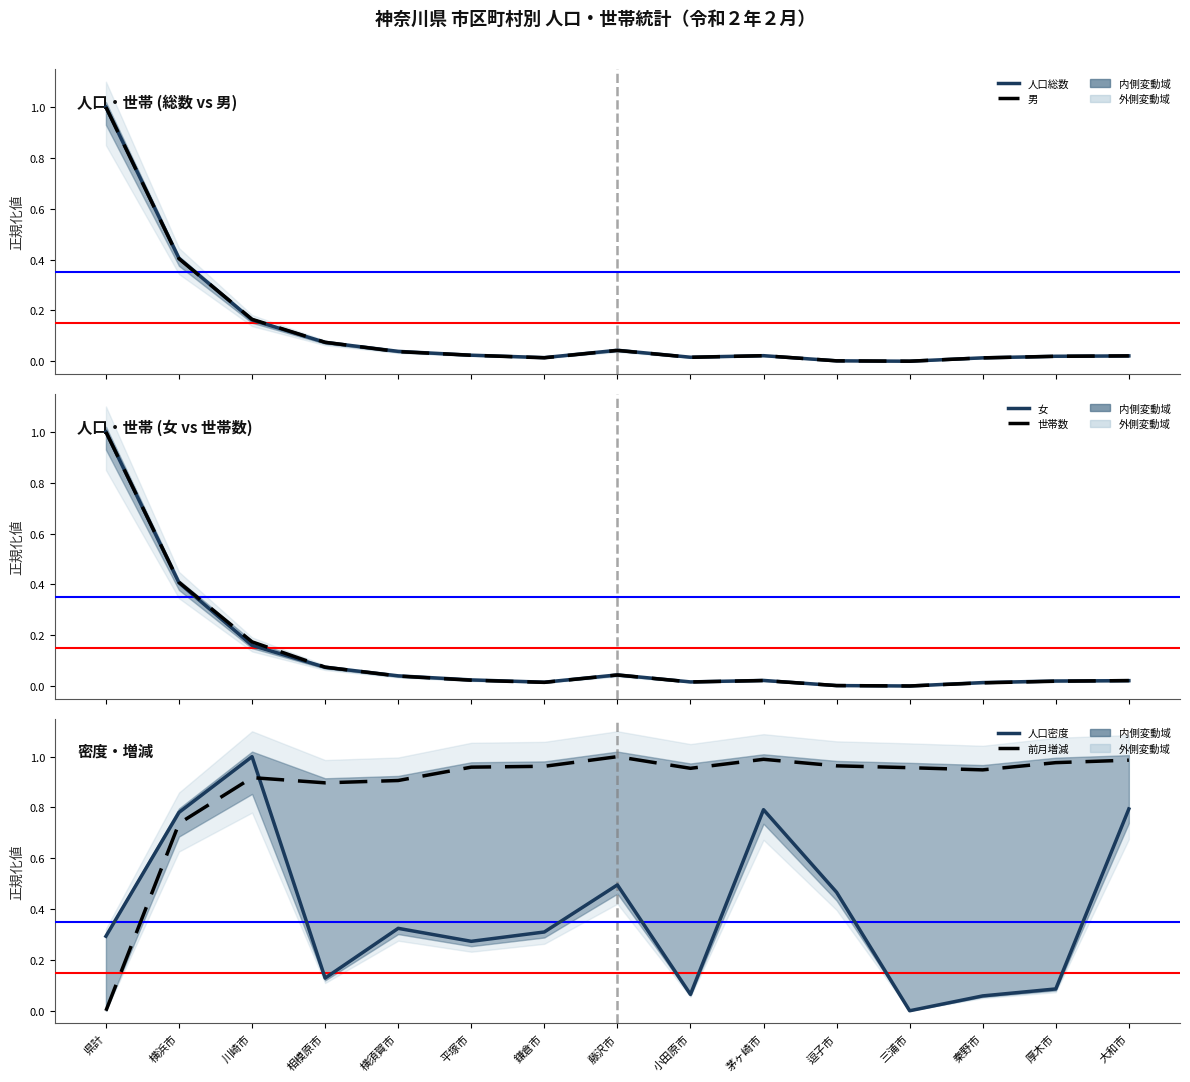

Which series changed the most between 川崎市 and 秦野市?

人口密度